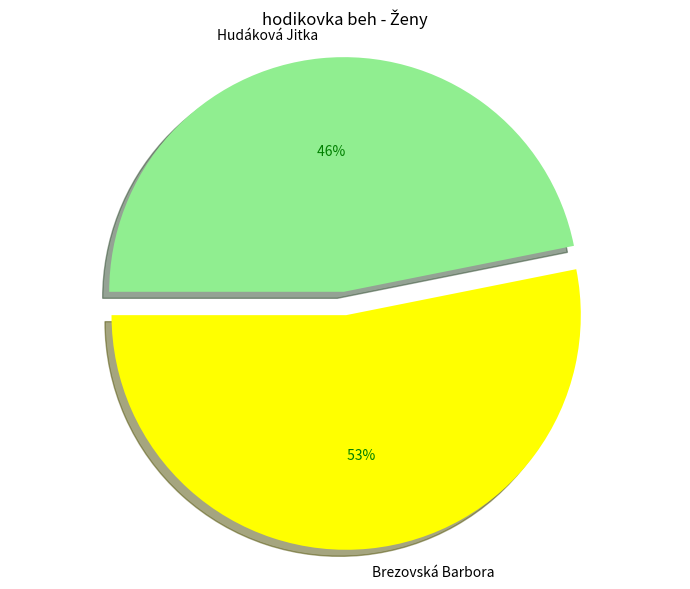

Does Hudáková Jitka account for over 50% of the chart?

No